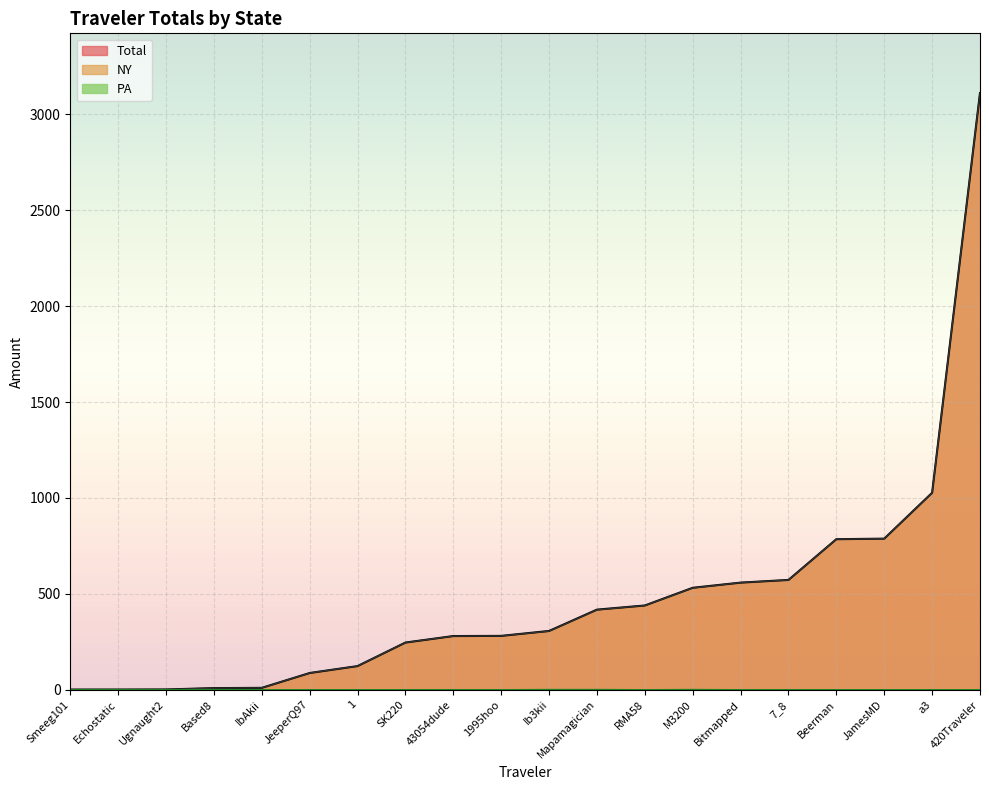

How many data points in Total are above 306?

10